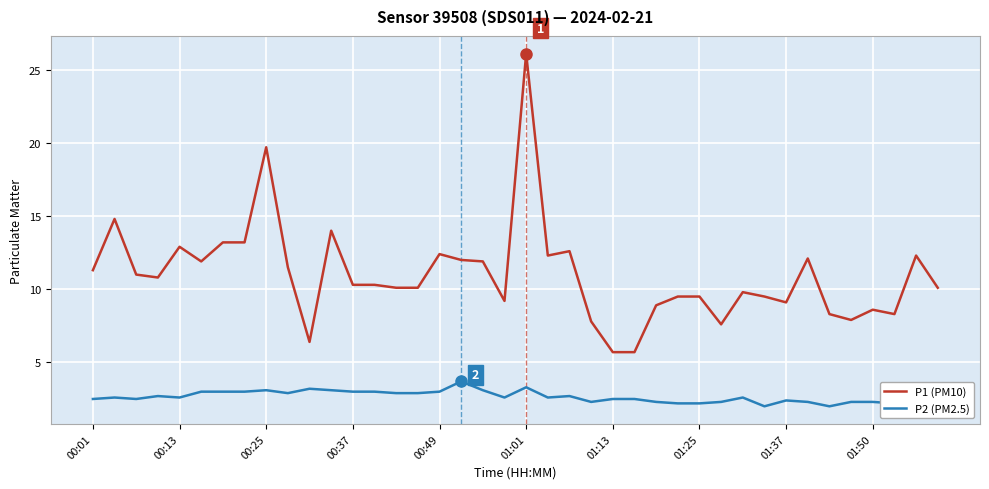

Does the chart display data point markers on the line(s)?

No